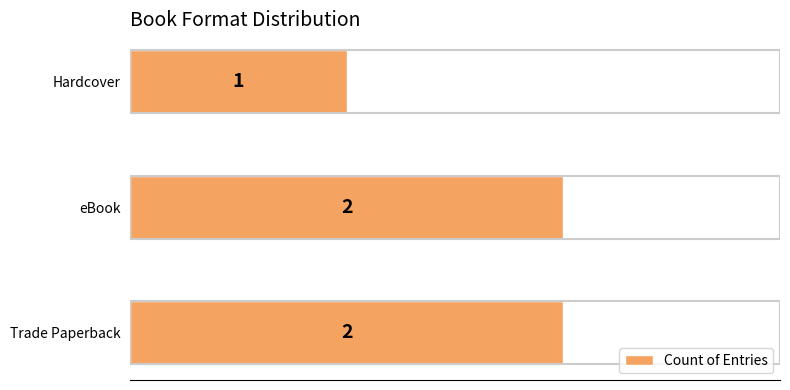

Count the values in the range 1 to 2.

3